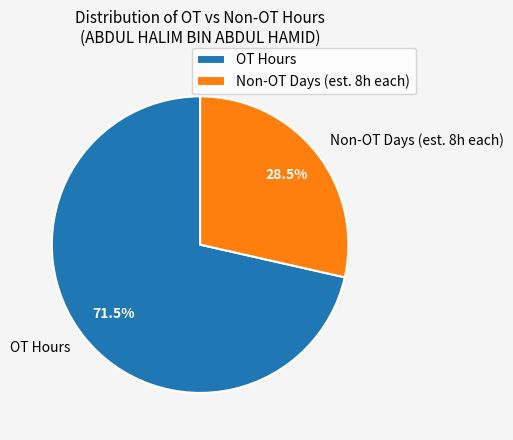

Approximately how many times larger is the value at OT Hours compared to Non-OT Days (est. 8h each)?

2.5